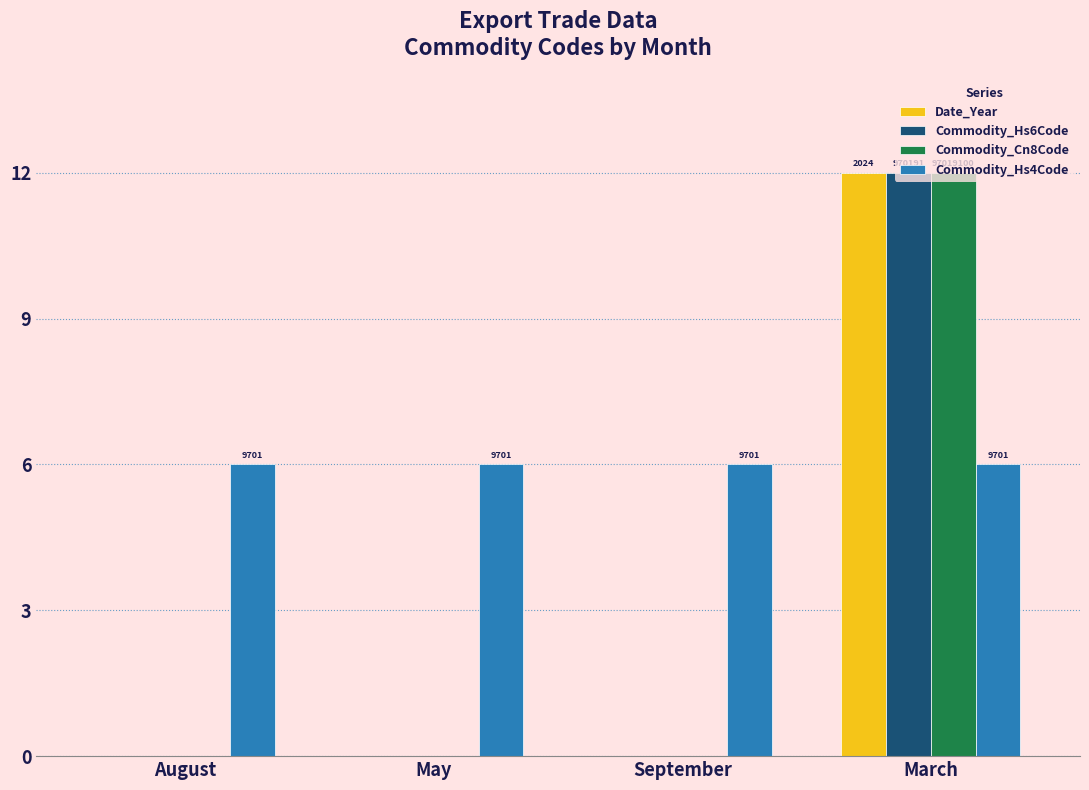

True or false: Commodity_Cn8Code has a value of -6 at May.

False